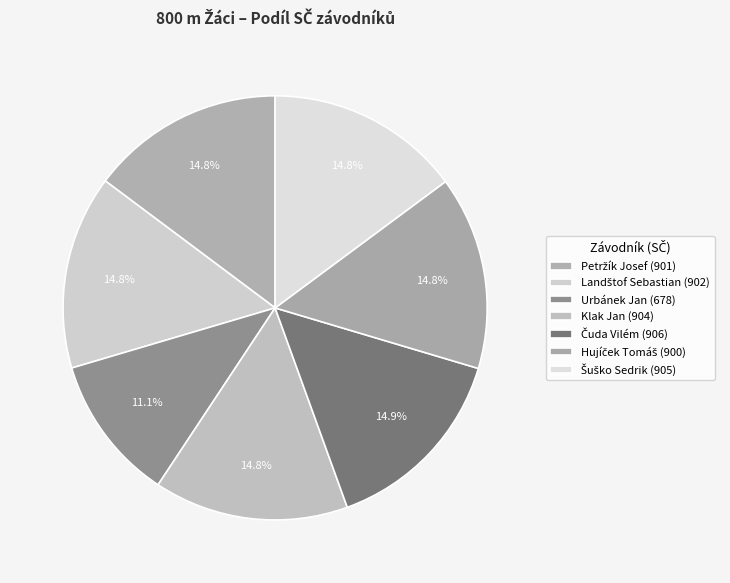

Rank the categories by value from highest to lowest.

Čuda Vilém, Šuško Sedrik, Klak Jan, Landštof Sebastian, Petržík Josef, Hujíček Tomáš, Urbánek Jan